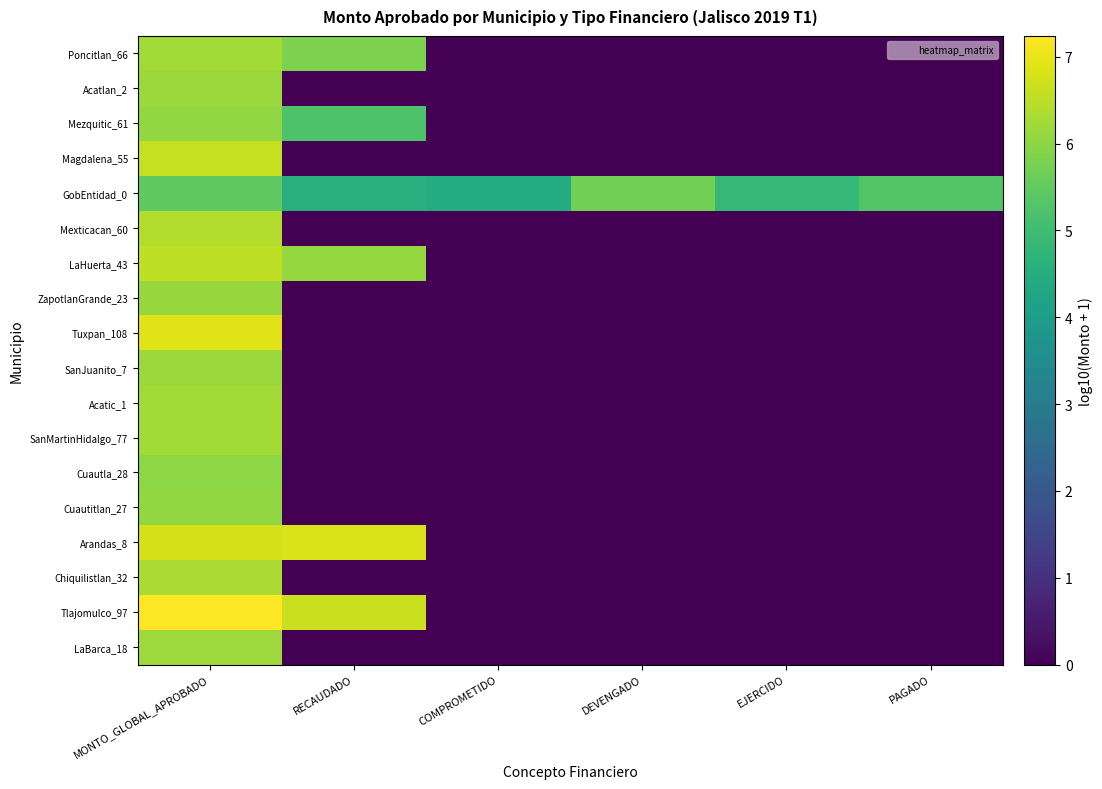

Which series has the widest spread of values?

Tlajomulco_97